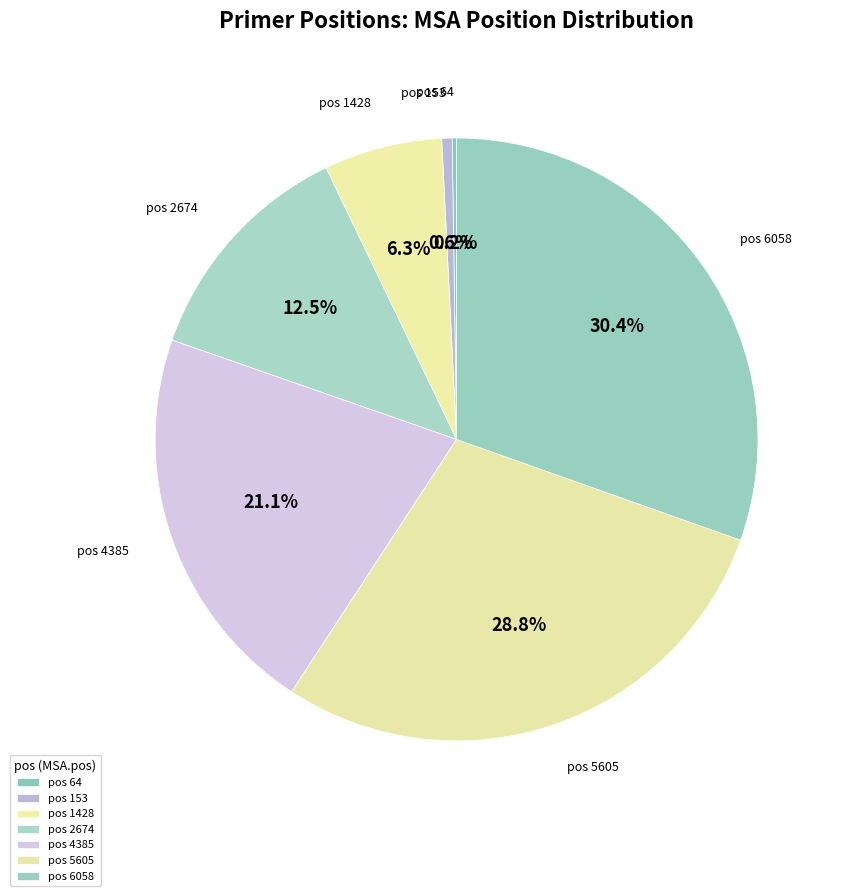

Count the number of slices in the pie.

7